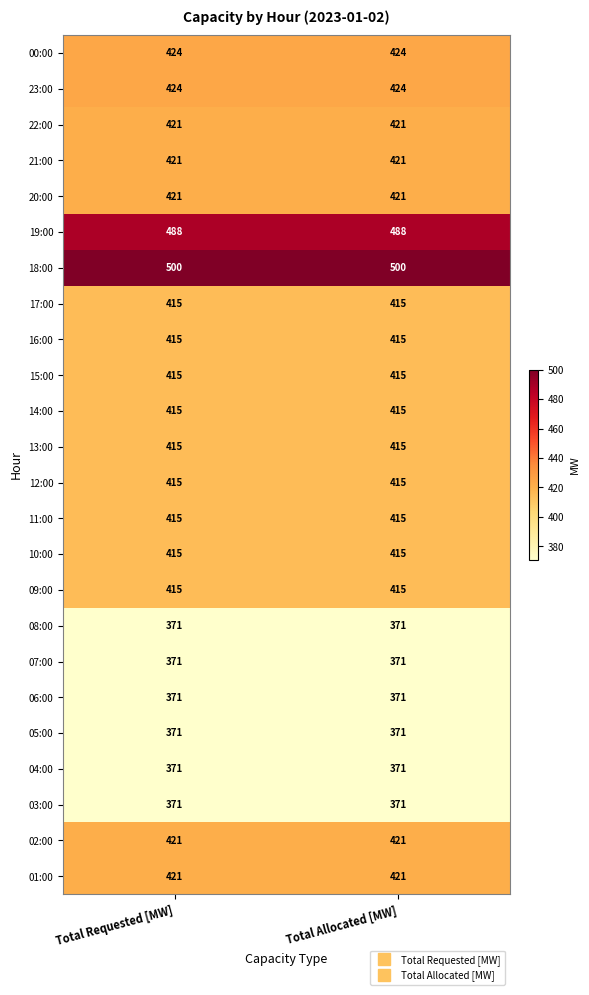

What is the difference between the highest and lowest values at Total Requested [MW]?

129